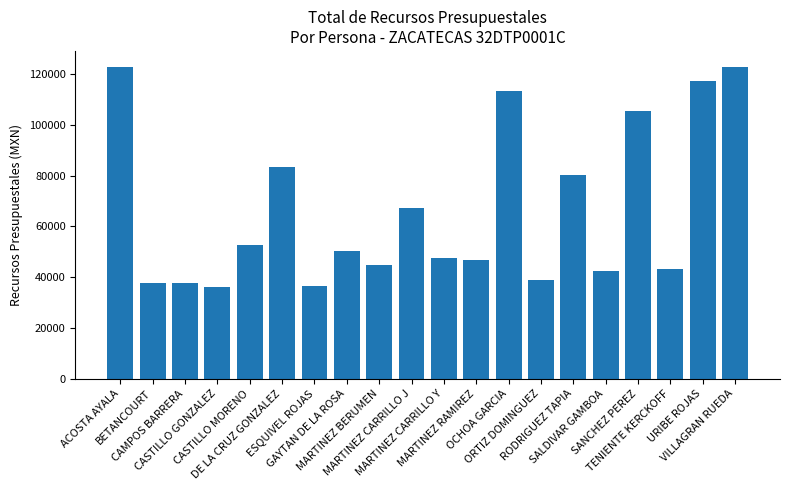

What is the maximum value shown in the chart?

123032.6